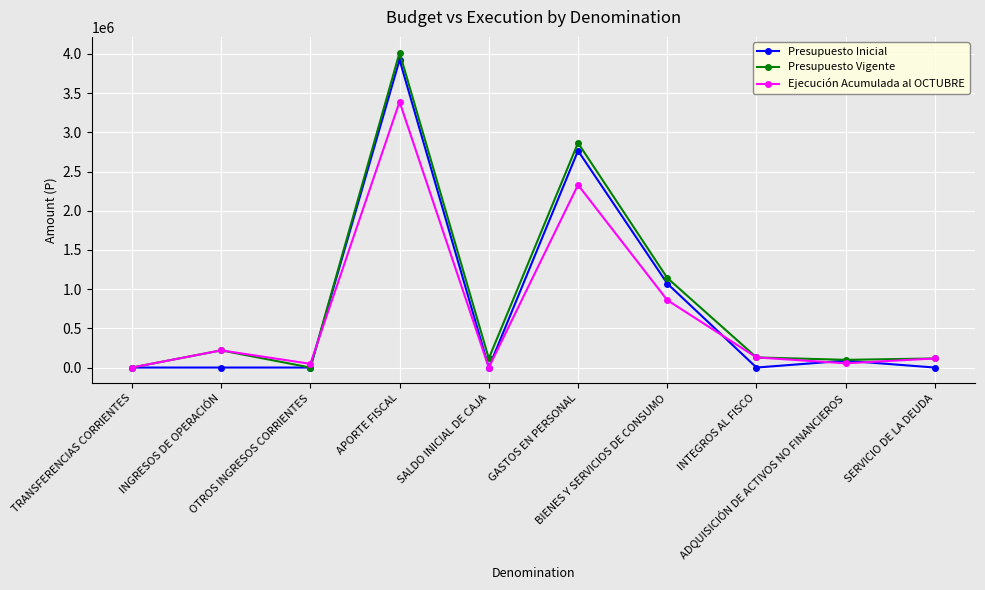

True or false: Presupuesto Vigente has more than 1 points higher than both neighbors.

True